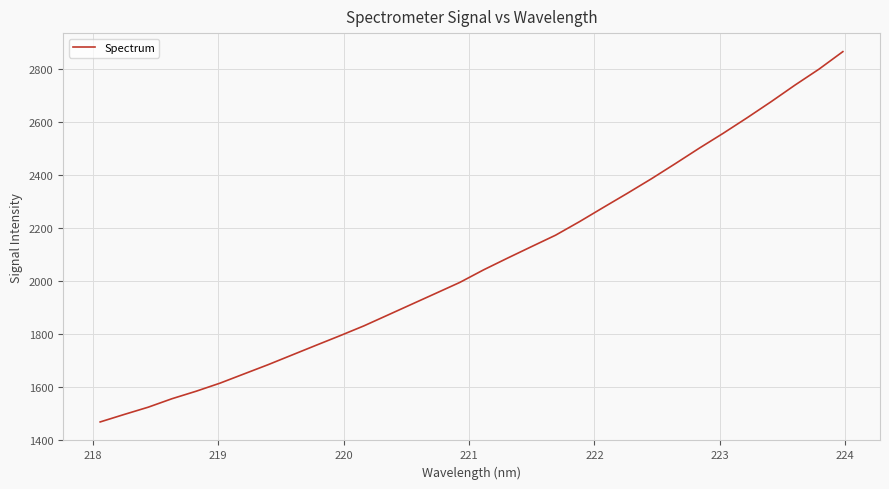

How many lines are shown in the chart?

1